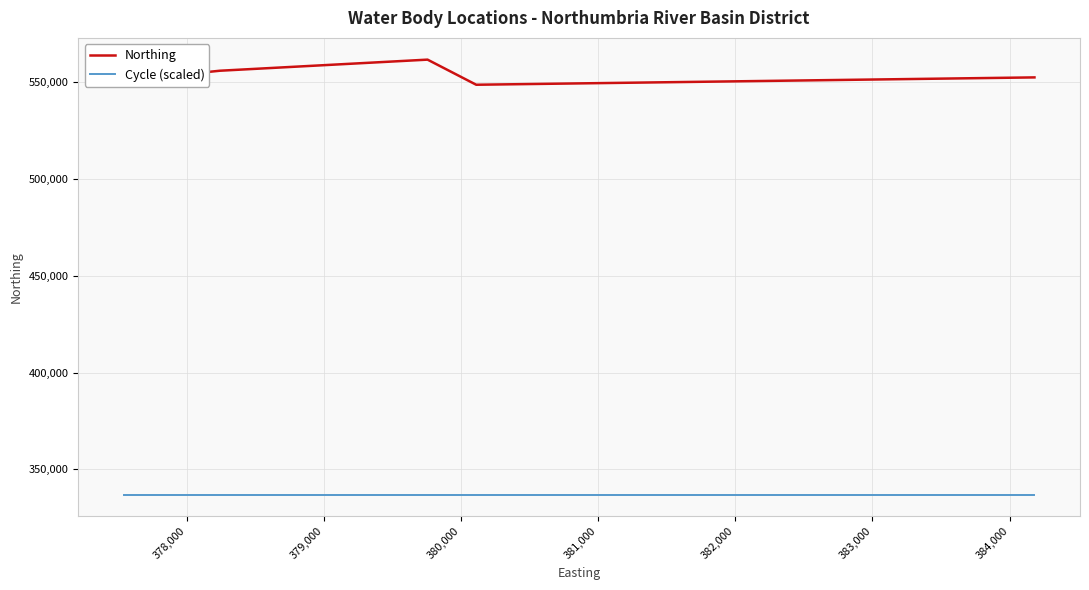

How many Northing values are between 552428 and 555867?

24